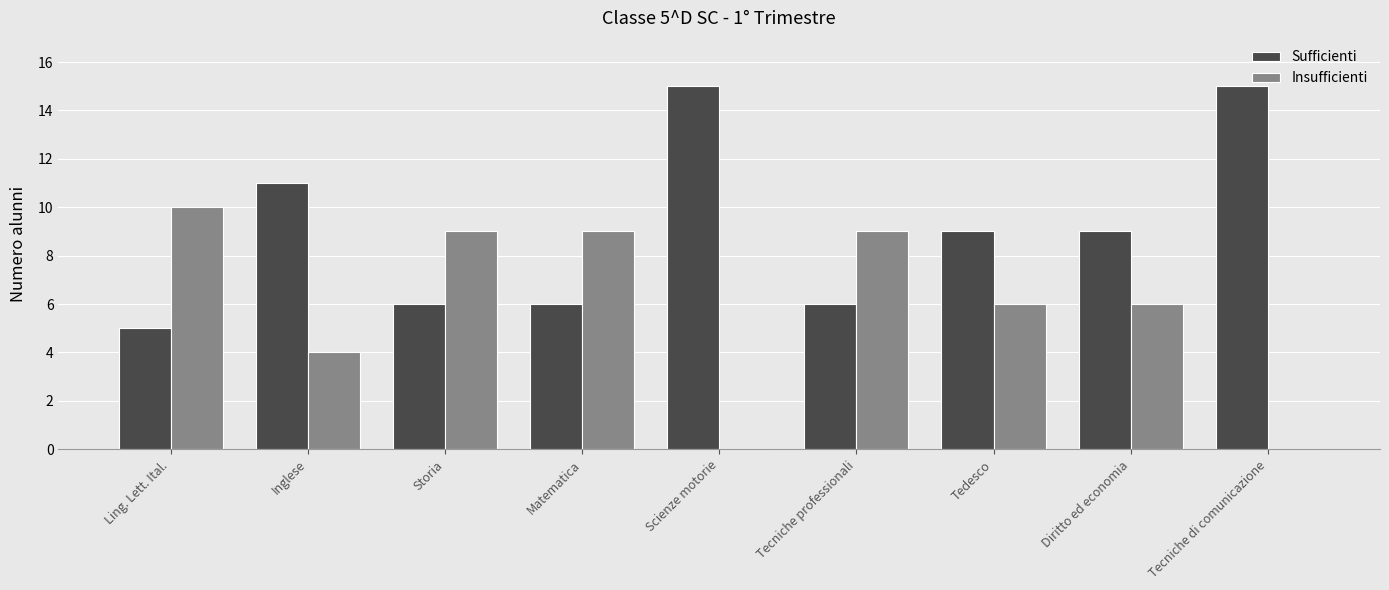

True or false: Insufficienti has a value of 0 at Scienze motorie.

True